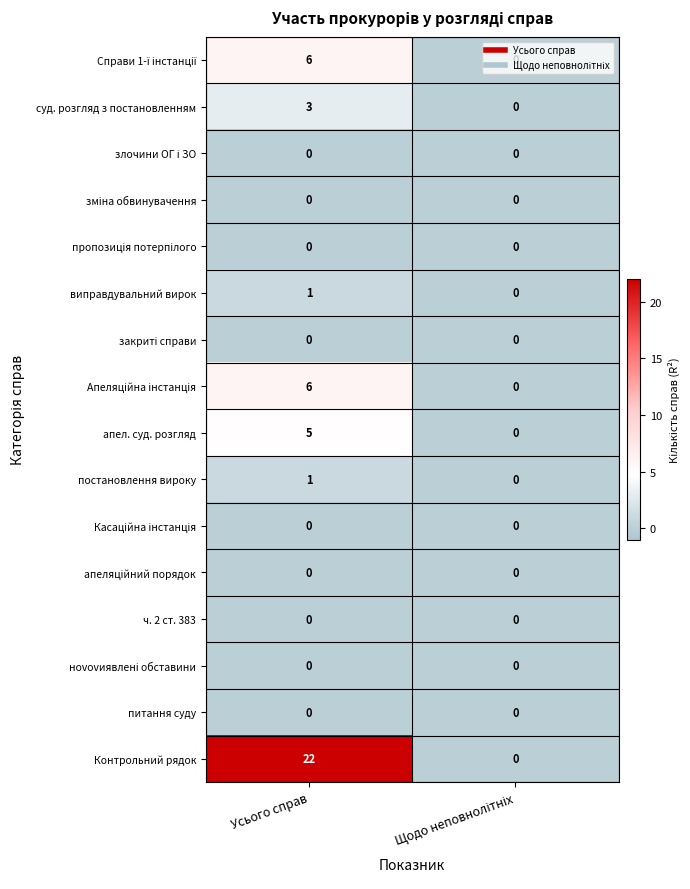

What is the difference between the maximum and minimum values in the апел. суд. розгляд series?

5